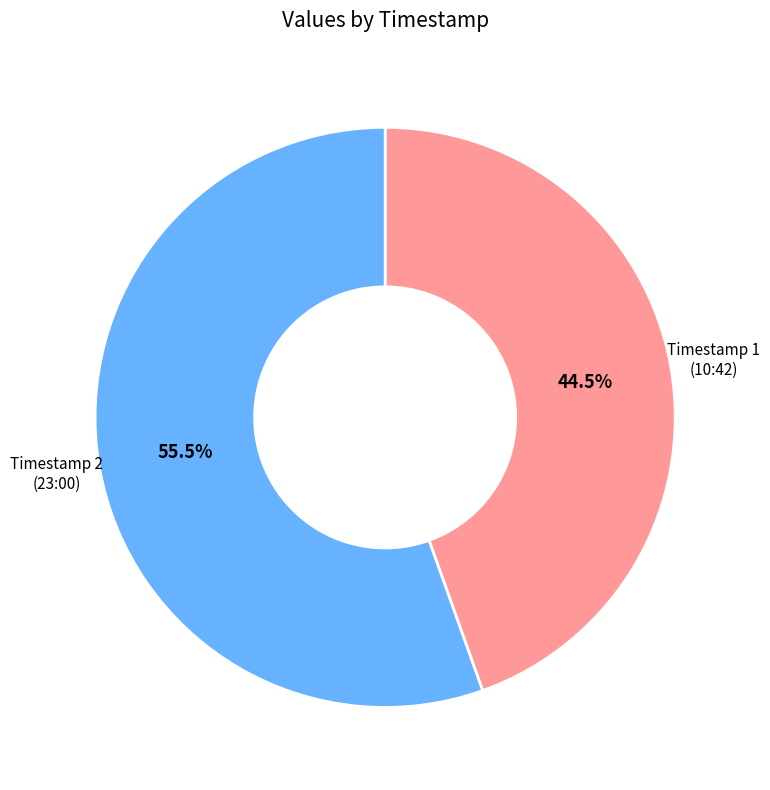

Which category has the smallest portion of the pie?

Timestamp 1 (10:42)